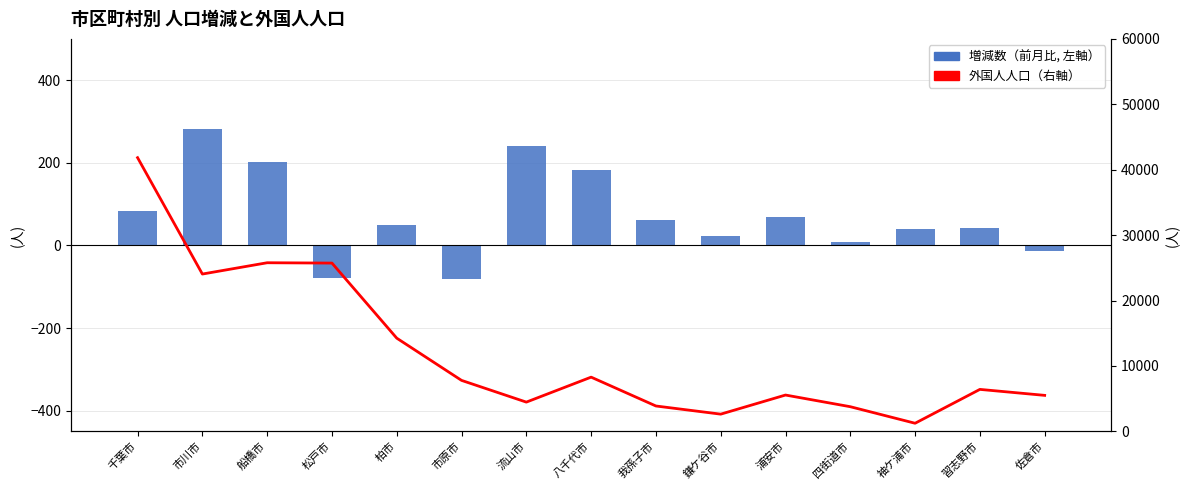

Read the 増減数（前月比, 左軸） value at 佐倉市.

-13